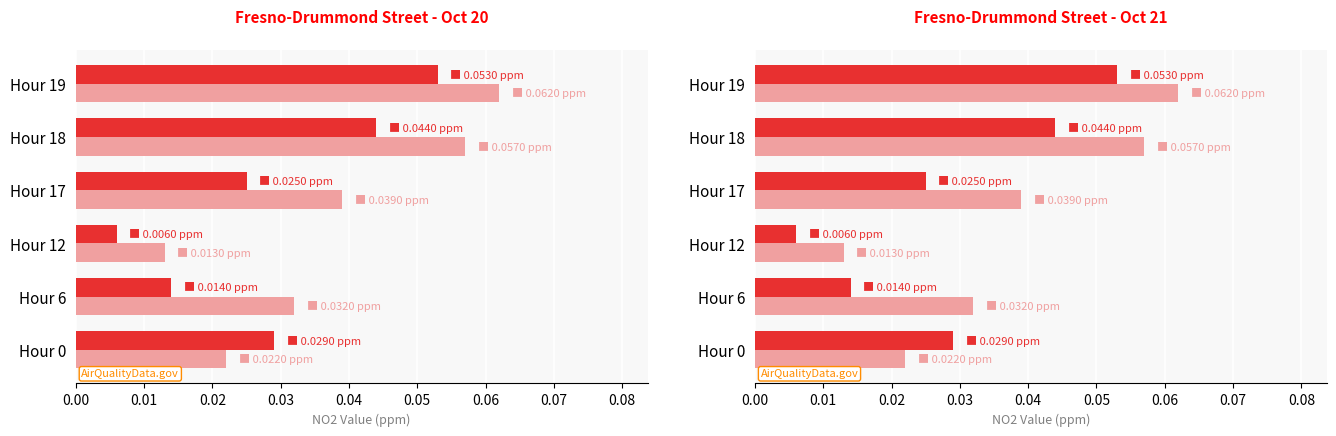

Which series has the largest range (max minus min)?

Ch2